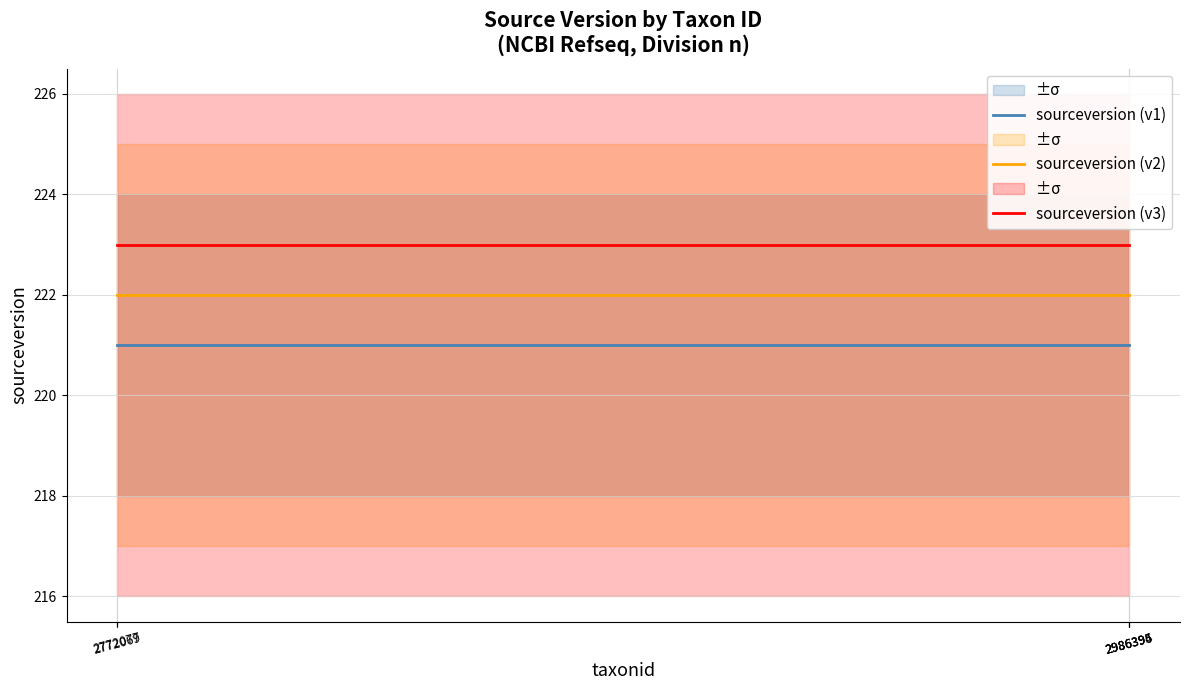

What position from the right is 2986394?

1